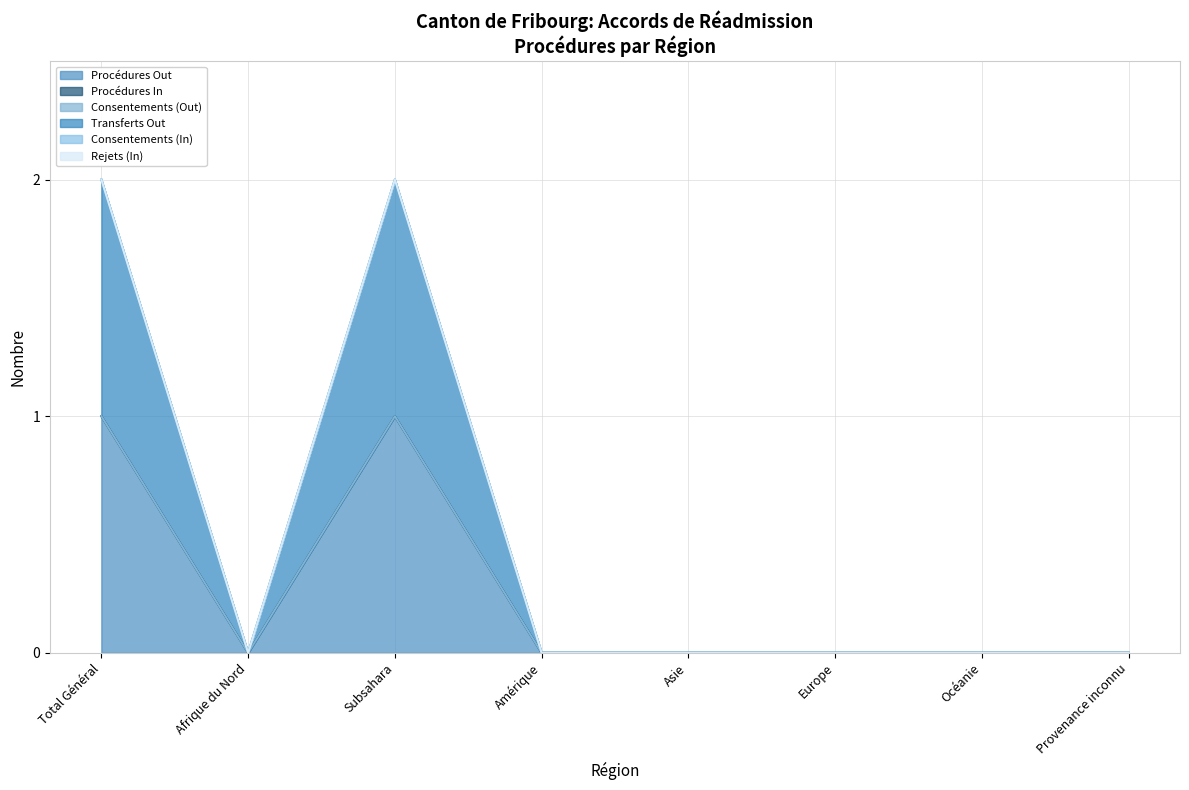

What are all the series names shown in the legend?

Procédures Out, Procédures In, Consentements (Out), Transferts Out, Consentements (In), Rejets (In)